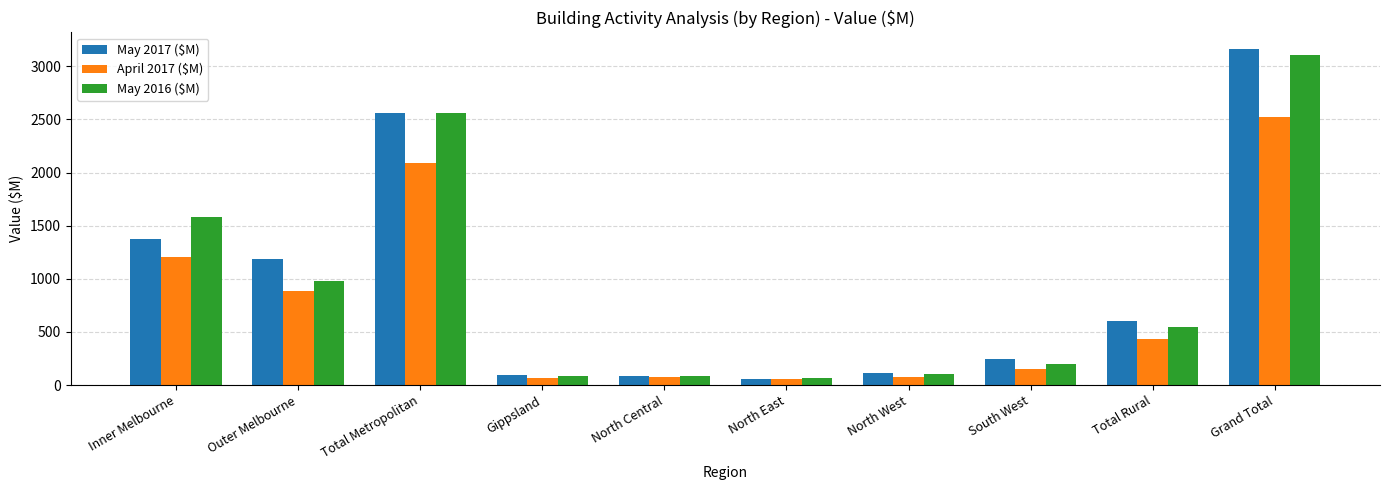

What position from the left is North East?

6